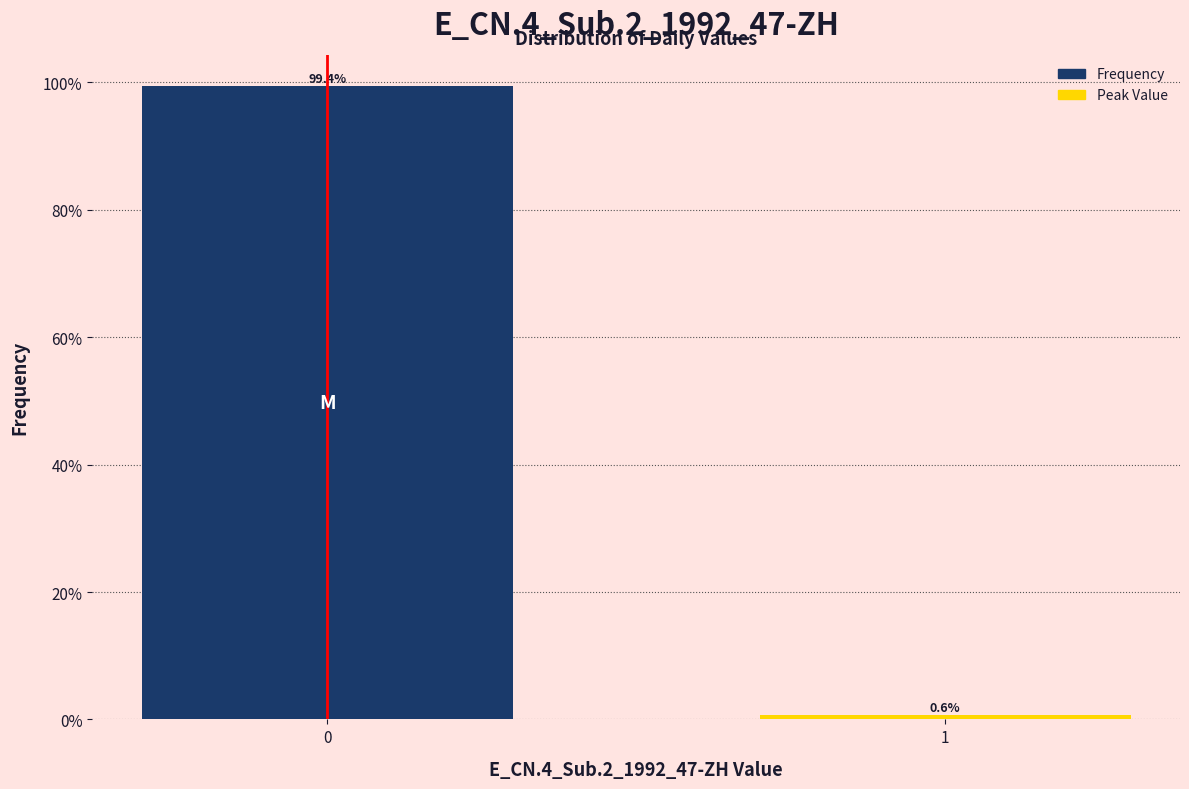

Are the bars horizontal?

No